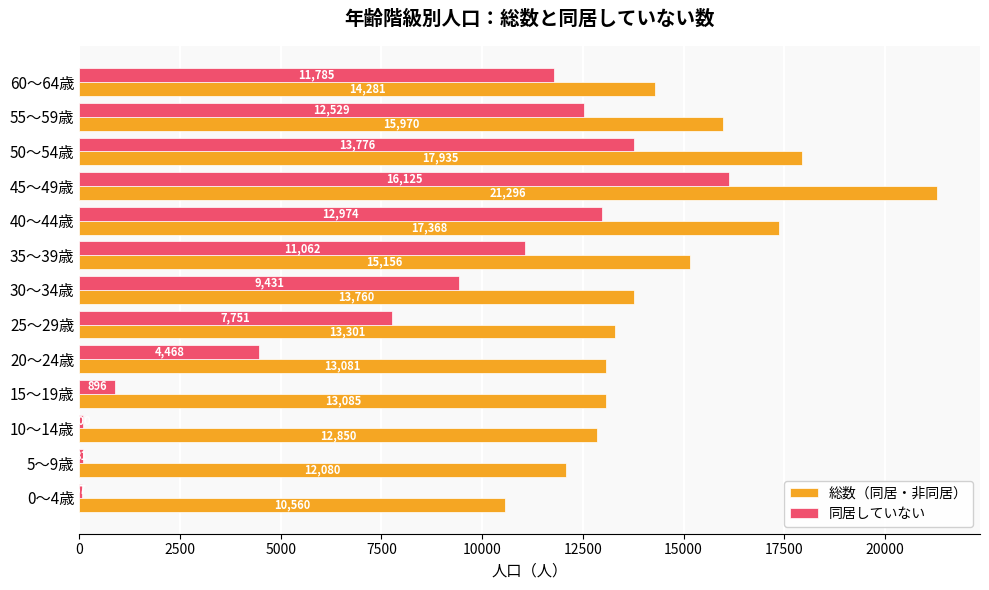

At which label is 総数（同居・非同居） closest to 15928?

55～59歳